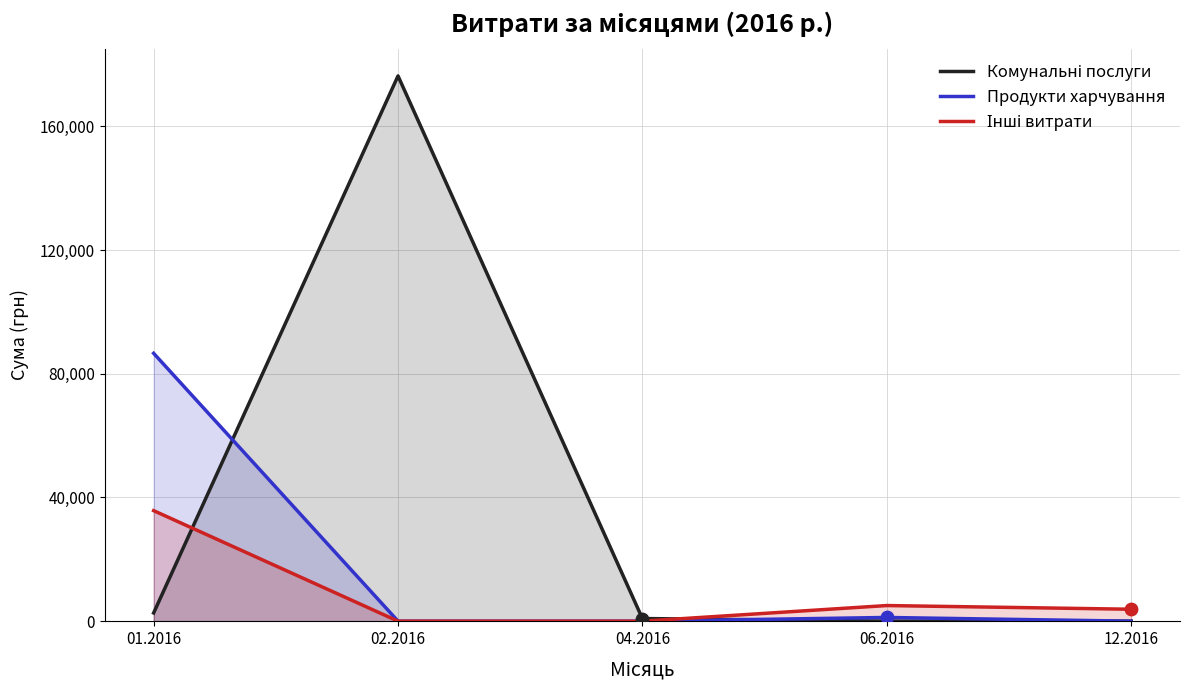

Is the value of Інші витрати at 12.2016 greater than the value of Комунальні послуги at 12.2016?

Yes